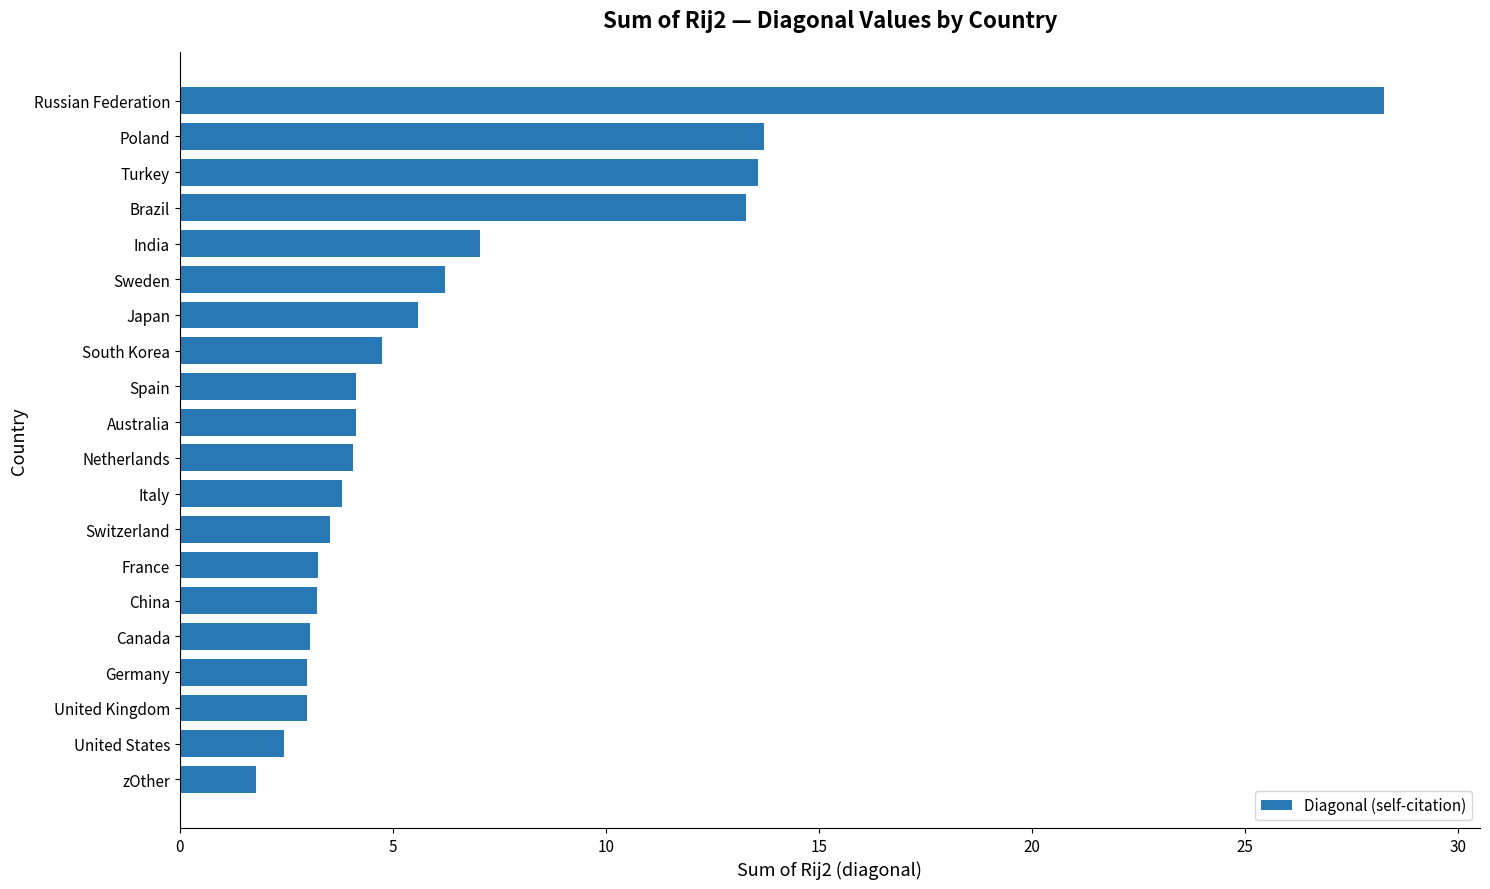

Are the bars grouped side by side (vs. stacked)?

No